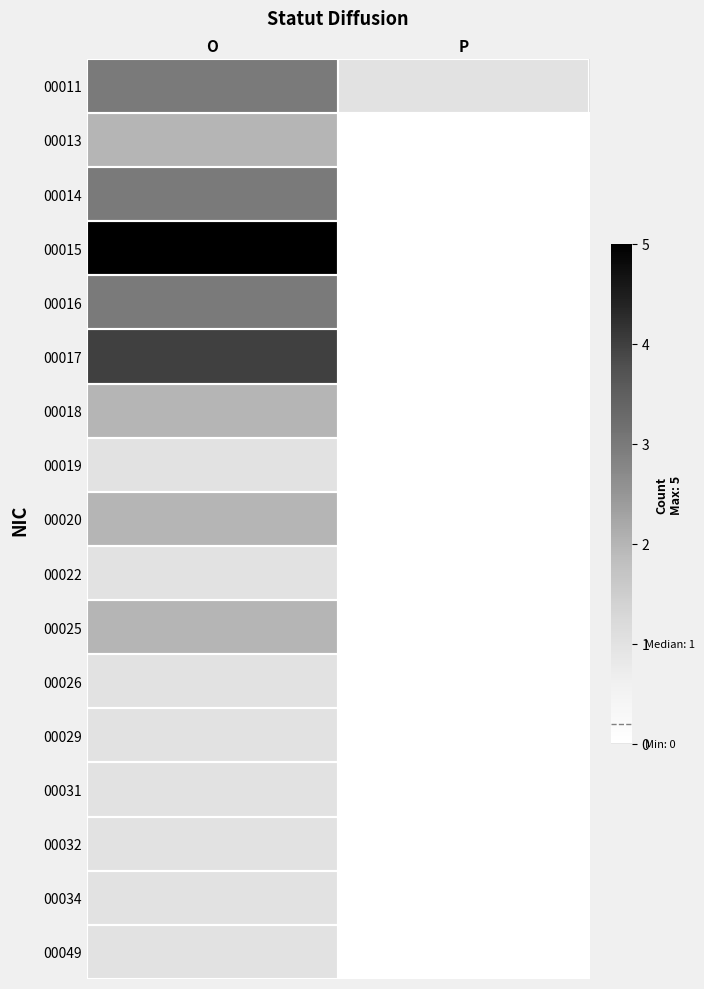

Reading left to right, what are all the values shown in this chart?

00011: O=3	P=1
00013: O=2	P=0
00014: O=3	P=0
00015: O=5	P=0
00016: O=3	P=0
00017: O=4	P=0
00018: O=2	P=0
00019: O=1	P=0
00020: O=2	P=0
00022: O=1	P=0
00025: O=2	P=0
00026: O=1	P=0
00029: O=1	P=0
00031: O=1	P=0
00032: O=1	P=0
00034: O=1	P=0
00049: O=1	P=0